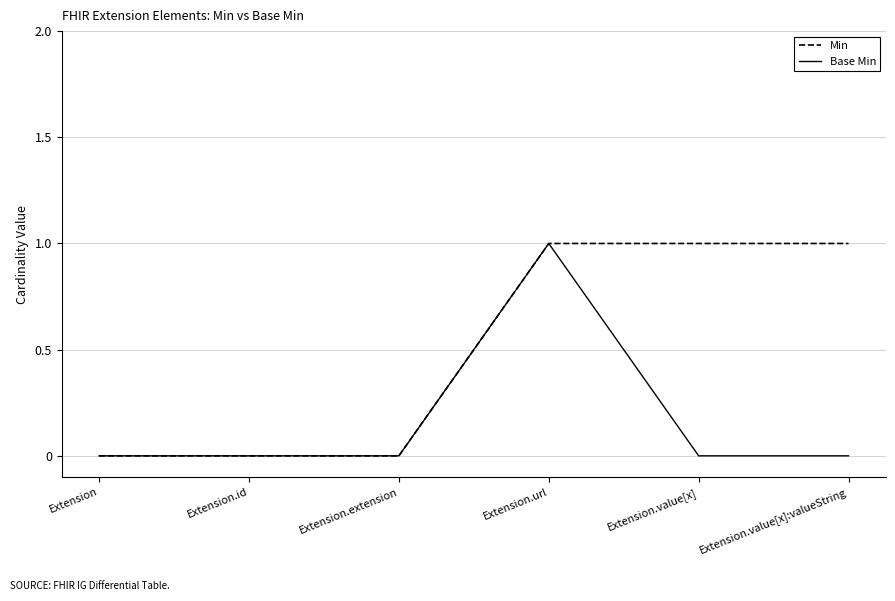

Which category has the highest value in the Base Min series?

Extension.url